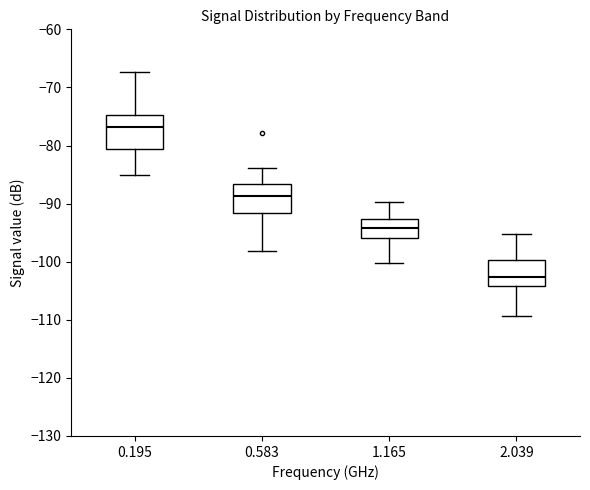

Reading left to right, transcribe this box plot: for each box, give where its median line is, the range the box spans, and where its two whiskers end, as read against the y-axis. The values are not printed on the chart, so give them approximately, as read against the axis.

0.195: median -77, box -81 to -75, whiskers -85 to -67
0.583: median -89, box -92 to -87, whiskers -98 to -84
1.165: median -94, box -96 to -93, whiskers -100 to -90
2.039: median -103, box -104 to -100, whiskers -109 to -95